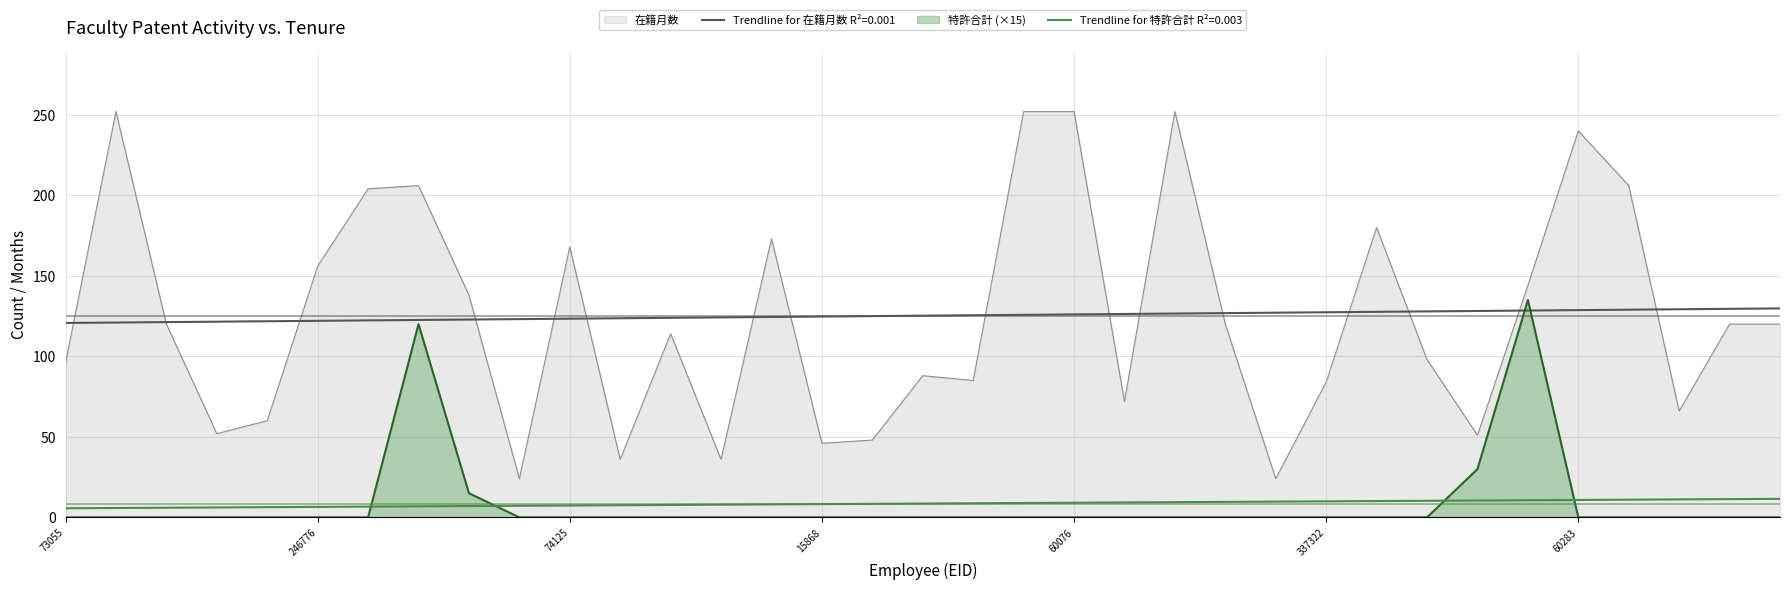

List the series in order of their overall mean, highest first.

在籍月数, 特許合計